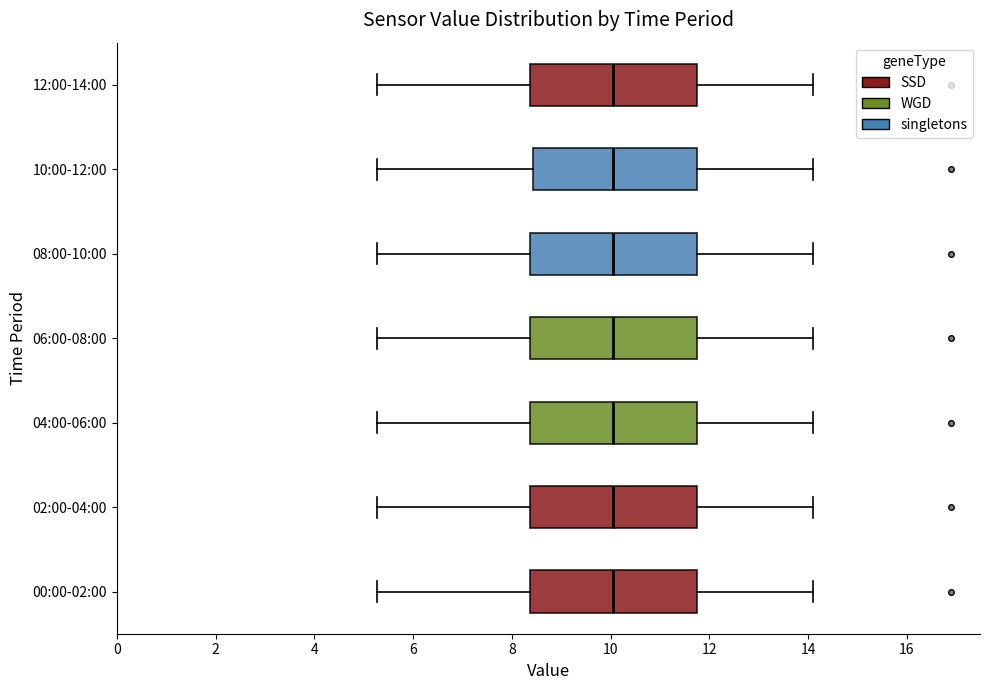

Where does the median line of the box for 08:00-10:00 sit on the x-axis? The values are not printed on the chart, so give them approximately, as read against the axis.

10.0